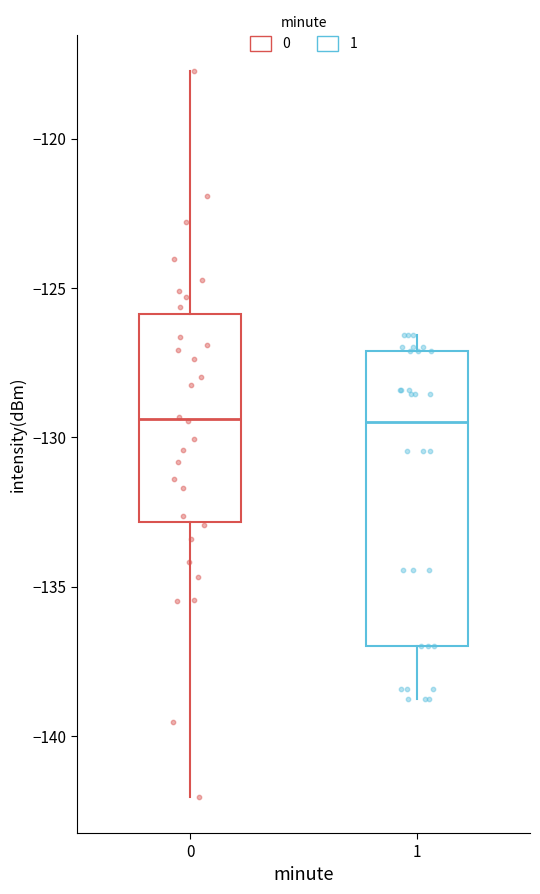

Where does the median line of the box at x = 1 sit on the y-axis? The values are not printed on the chart, so give them approximately, as read against the axis.

-129.5